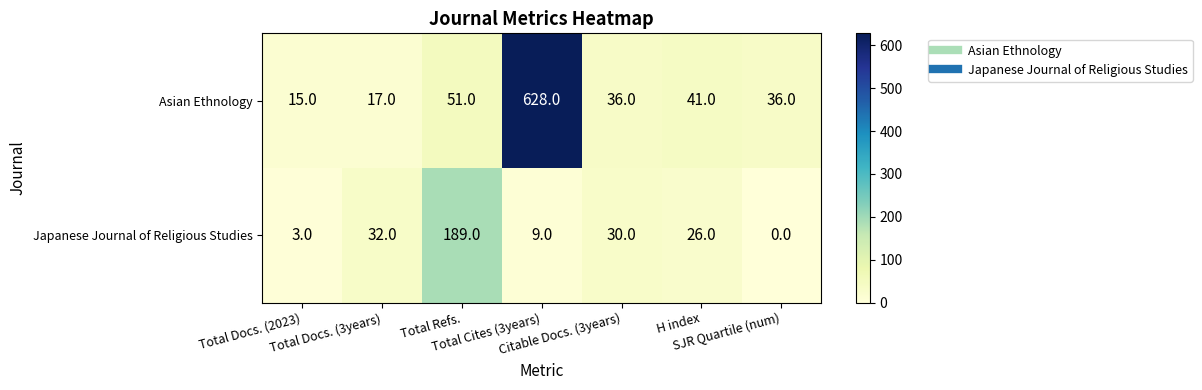

Which series has the largest total across all categories?

Asian Ethnology